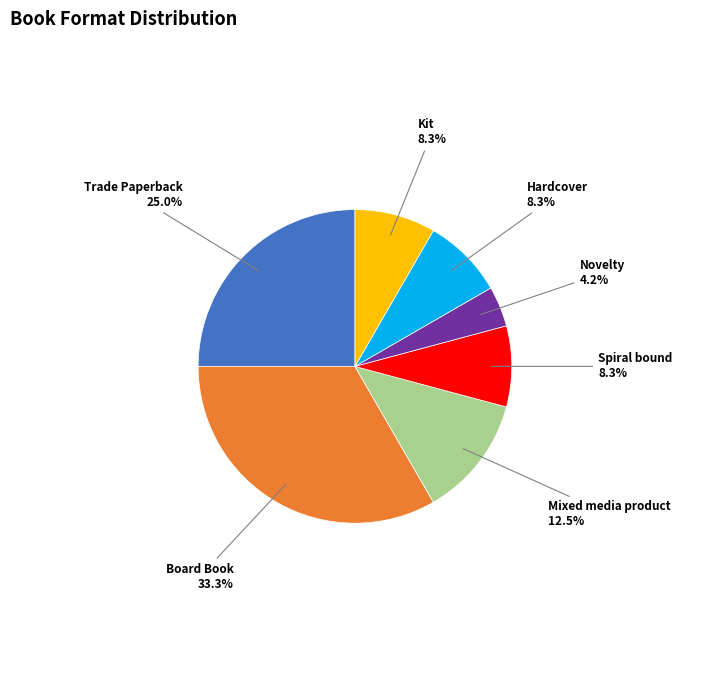

Which has a higher value, Board Book or Trade Paperback?

Board Book